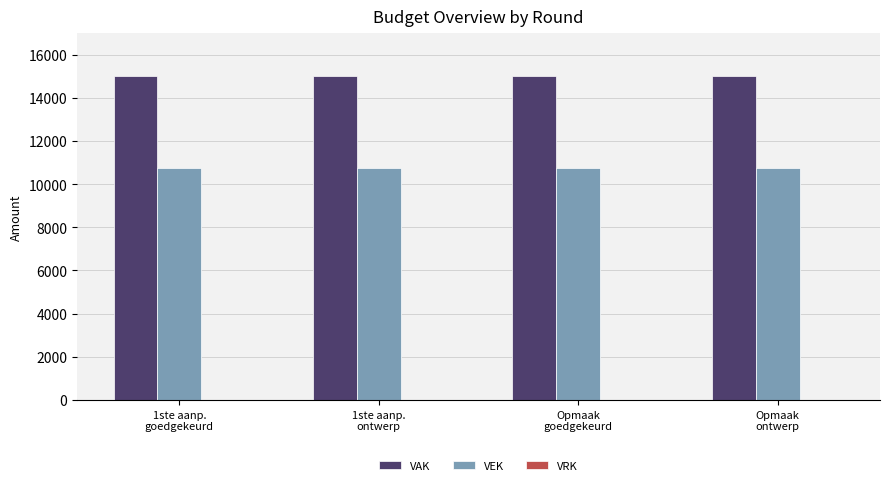

List the series in order of their overall mean, lowest first.

VEK, VAK